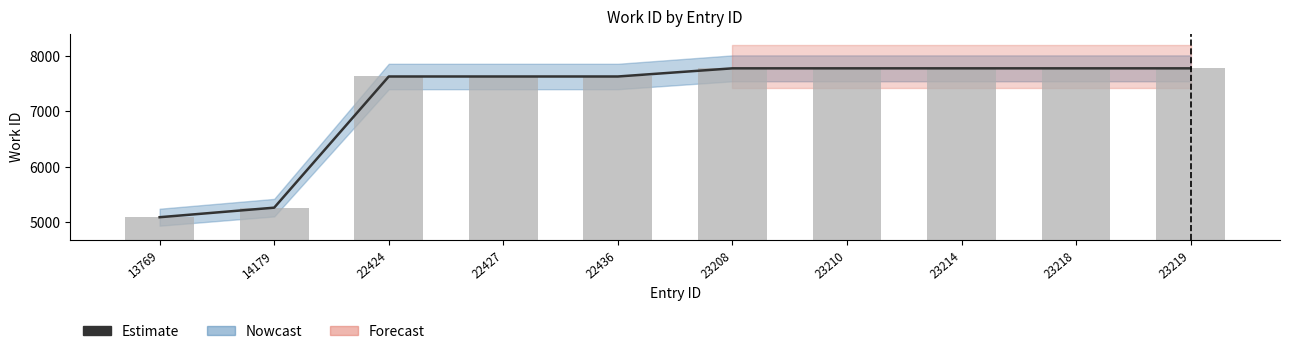

What is the difference between the maximum and minimum values?

2682